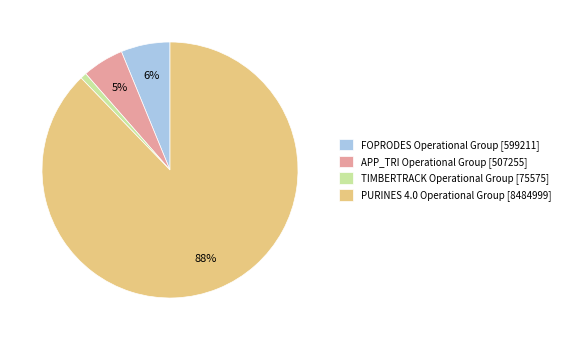

The PURINES 4.0 Operational Group slice represents 88% of the pie. True or false?

True